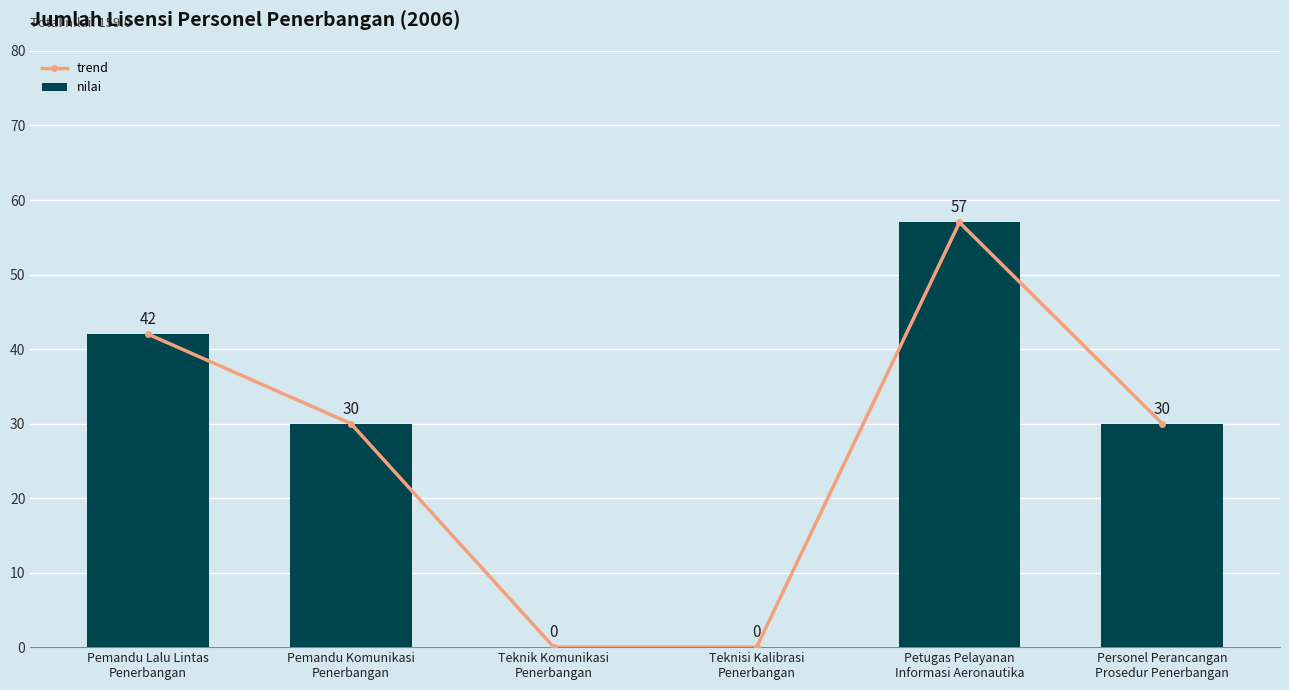

Which series has the largest total across all categories?

trend